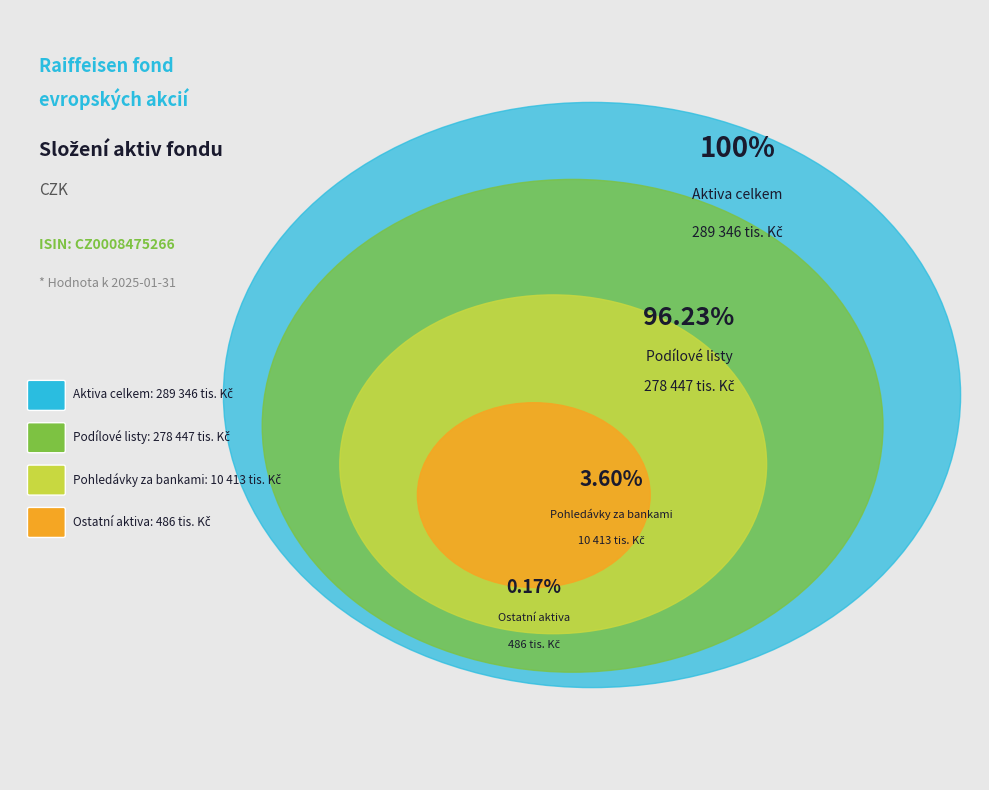

Approximately how many times larger is the value at Podílové listy compared to Ostatní aktiva?

572.9